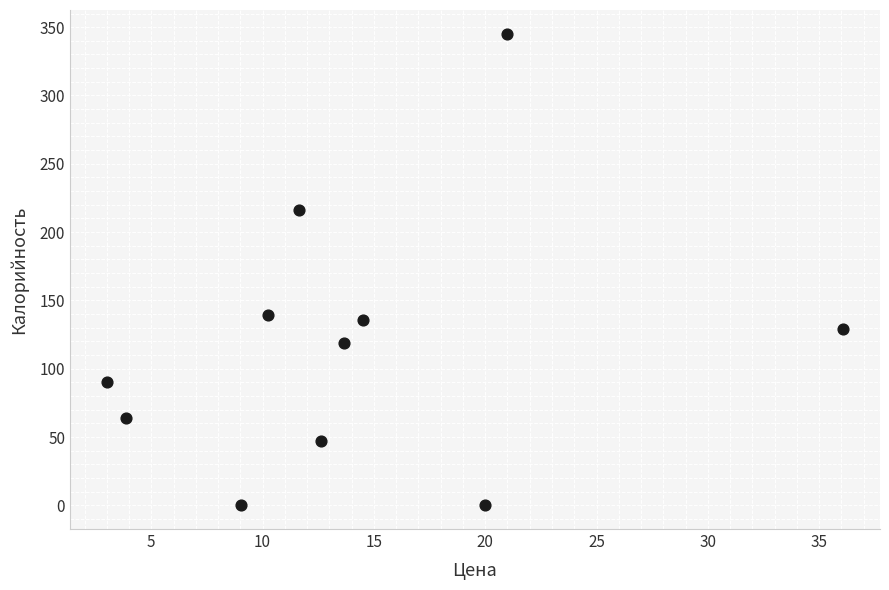

What is the range of X values (max minus min)?

33.1